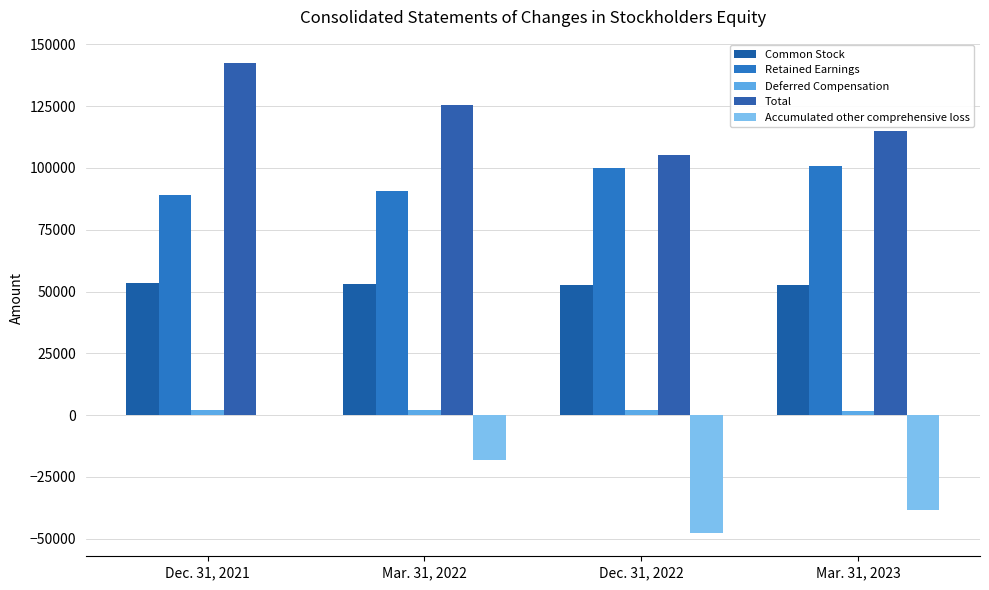

What is the difference between the highest and lowest values at Dec. 31, 2022?

152792